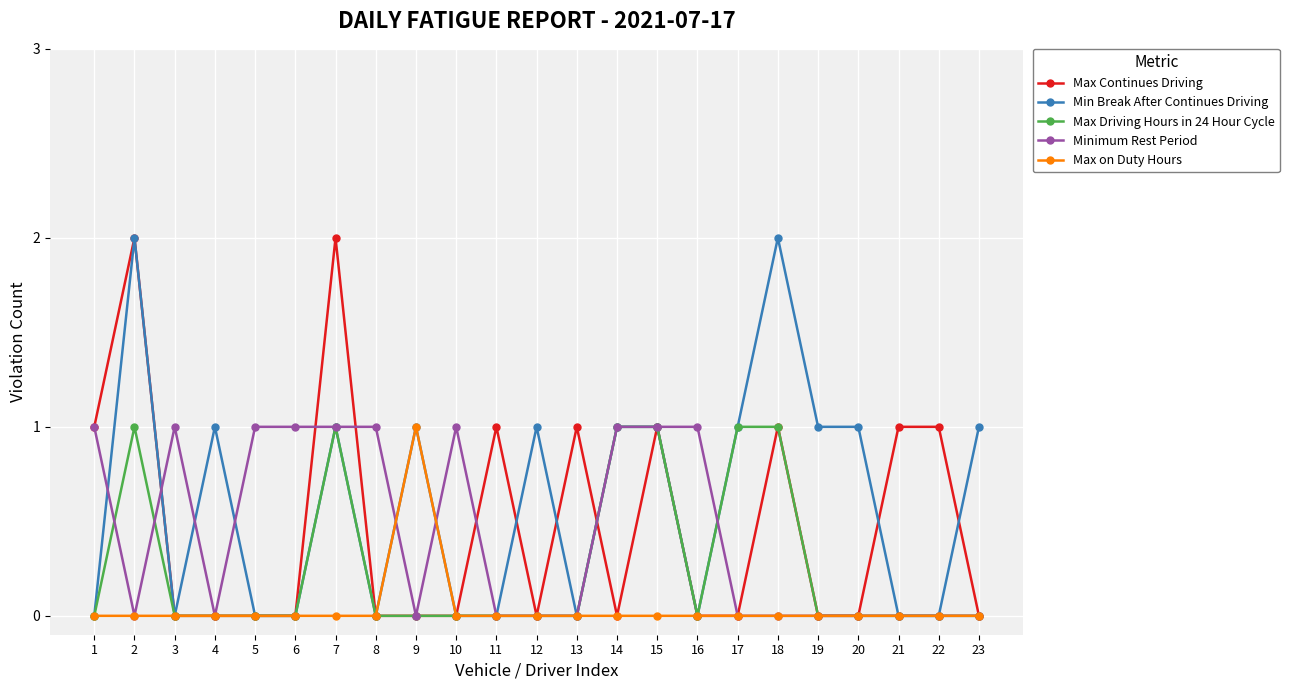

What is the value of the Max Continues Driving point at the 7th from the left?

2